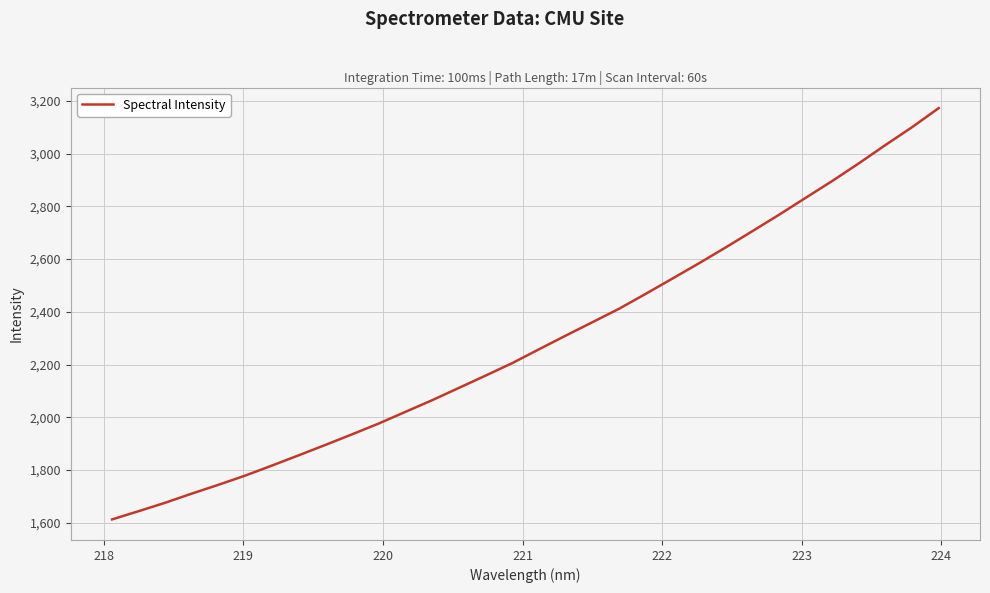

What is the smallest value displayed?

1612.9